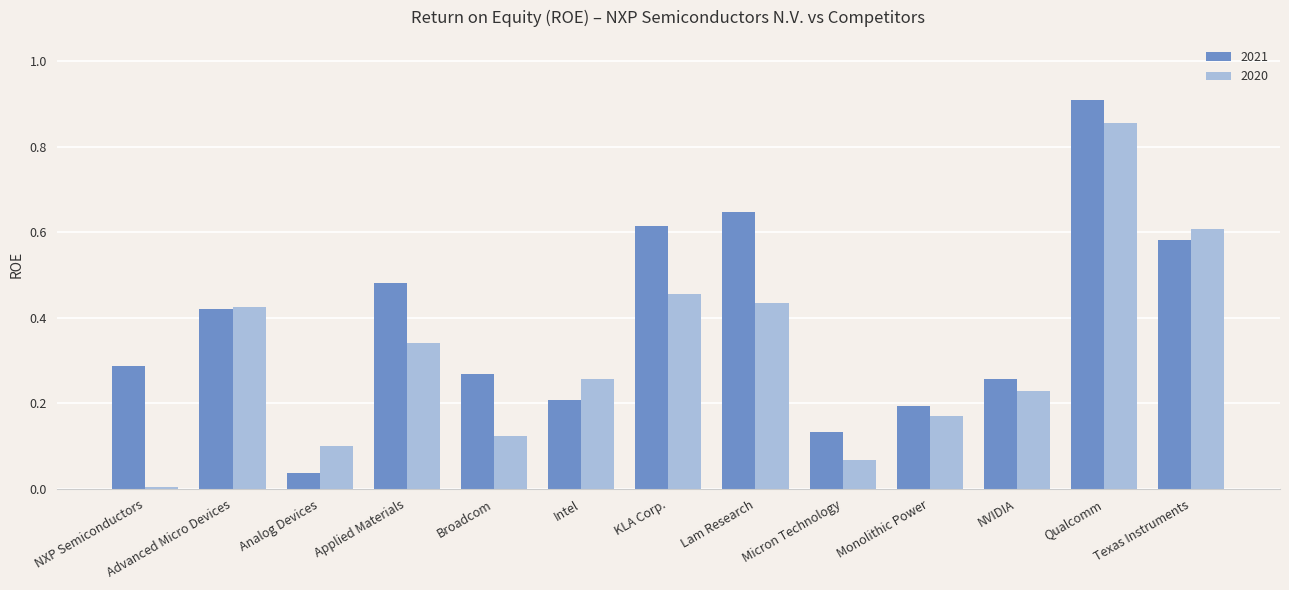

Are the bars grouped side by side (vs. stacked)?

Yes